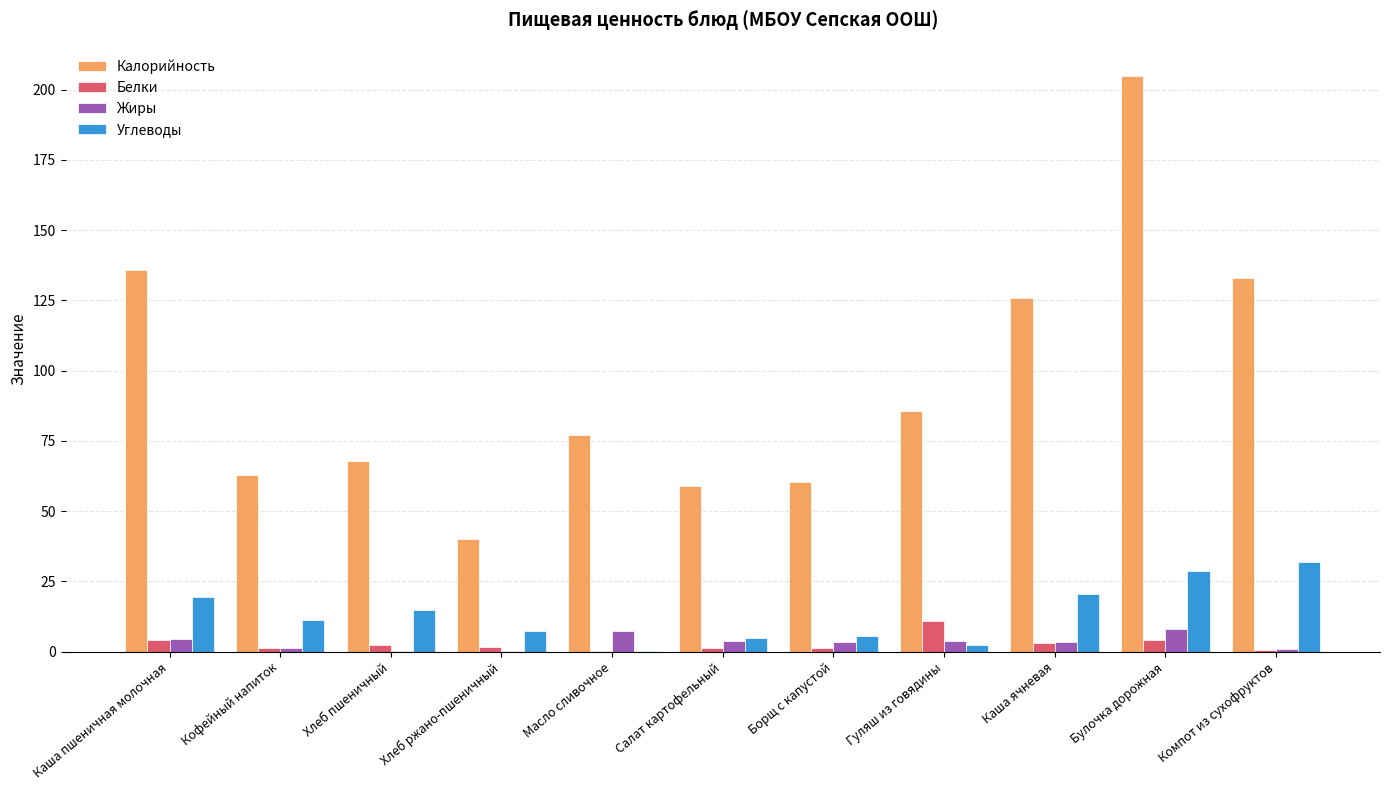

What are all the series names shown in the legend?

Калорийность, Белки, Жиры, Углеводы